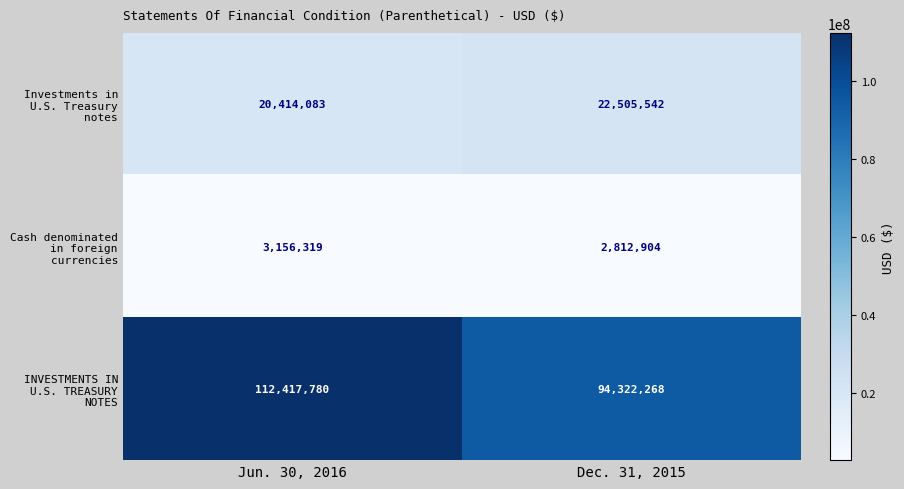

Which series has the widest spread of values?

INVESTMENTS IN U.S. TREASURY NOTES